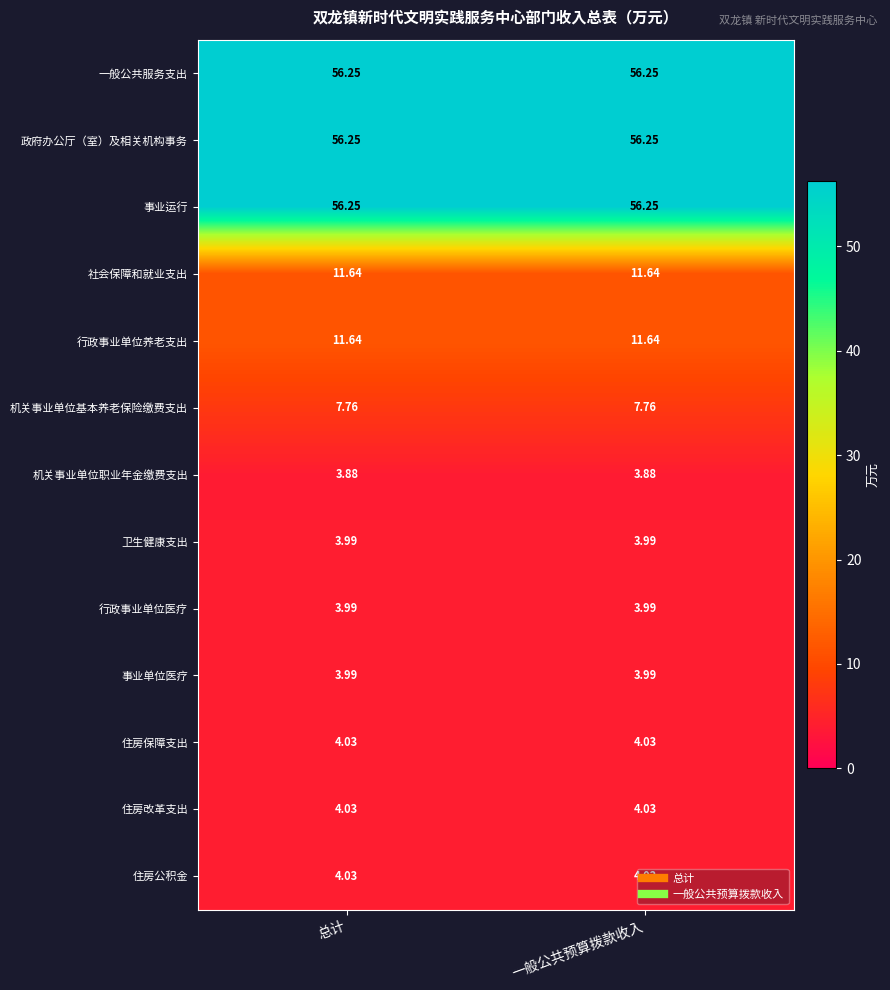

Is the value of 政府办公厅（室）及相关机构事务 at 总计 greater than the value of 机关事业单位职业年金缴费支出 at 一般公共预算拨款收入?

Yes